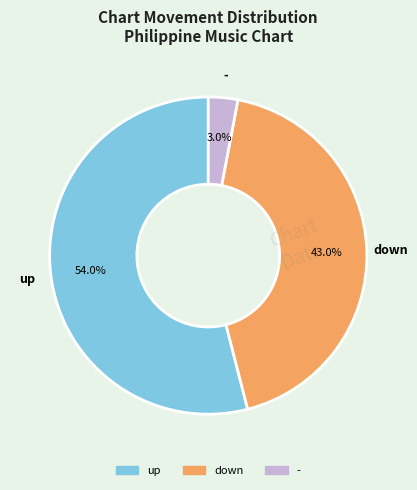

Which has a higher value, - or up?

up